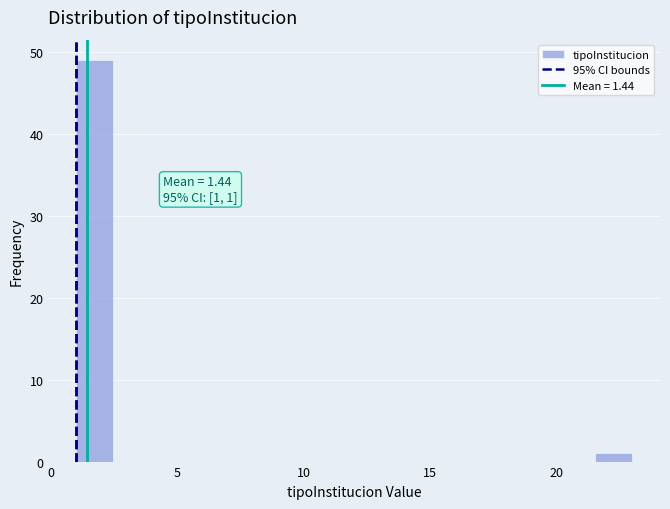

Around what value on the x-axis is the tallest bar? Give the approximate position of its centre, as read against the axis.

1.5